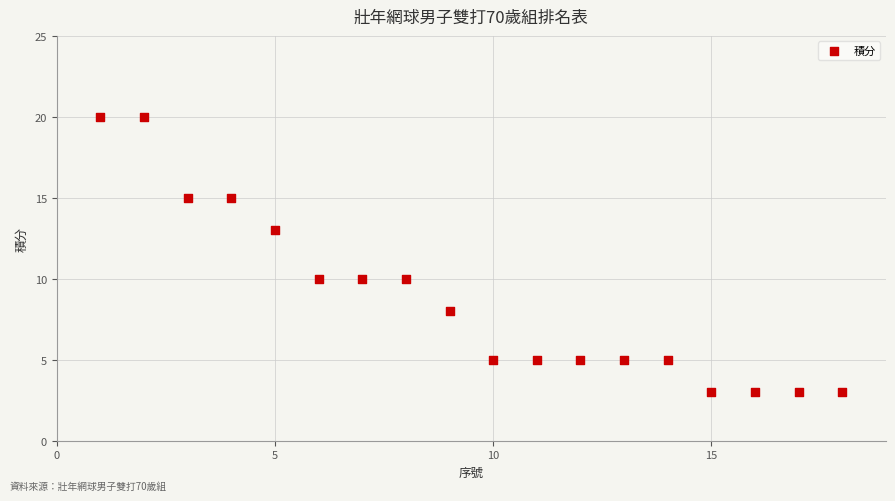

What is the range of X values (max minus min)?

17